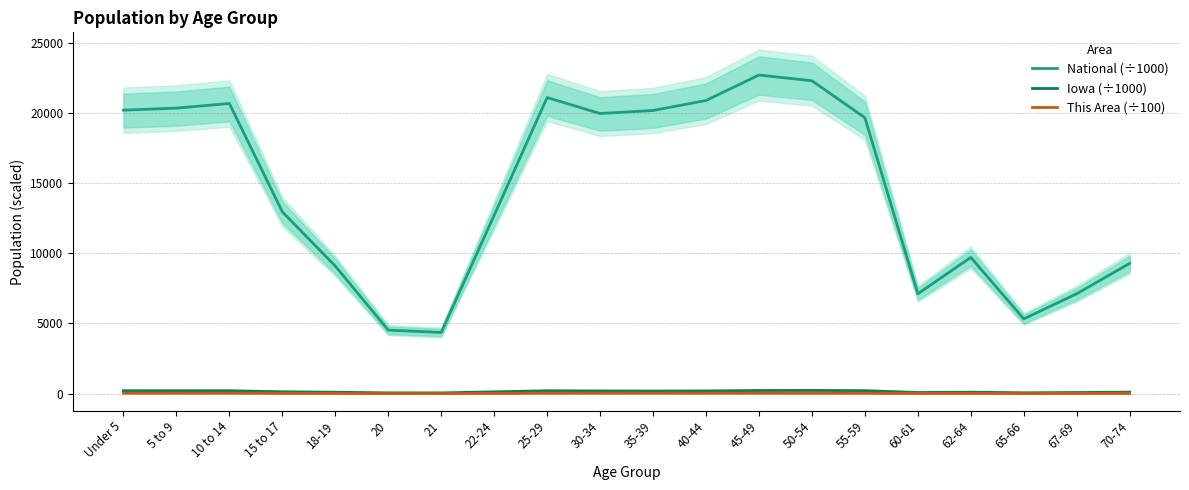

Which has a higher value, 67-69 or 60-61?

67-69